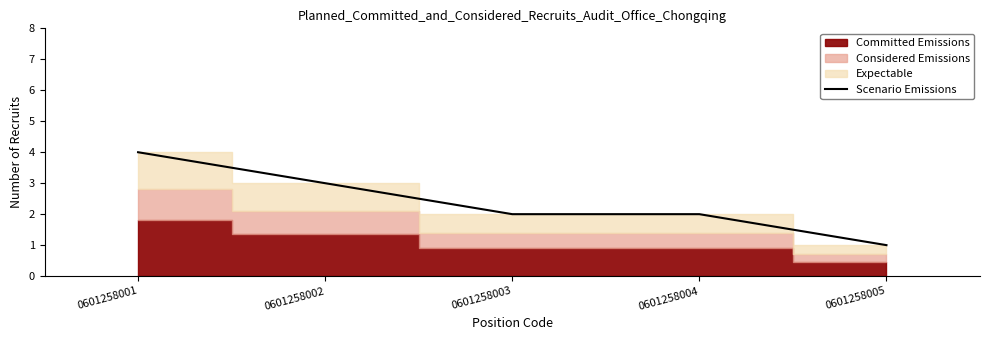

True or false: there are more than 2 points higher than both neighbors.

False